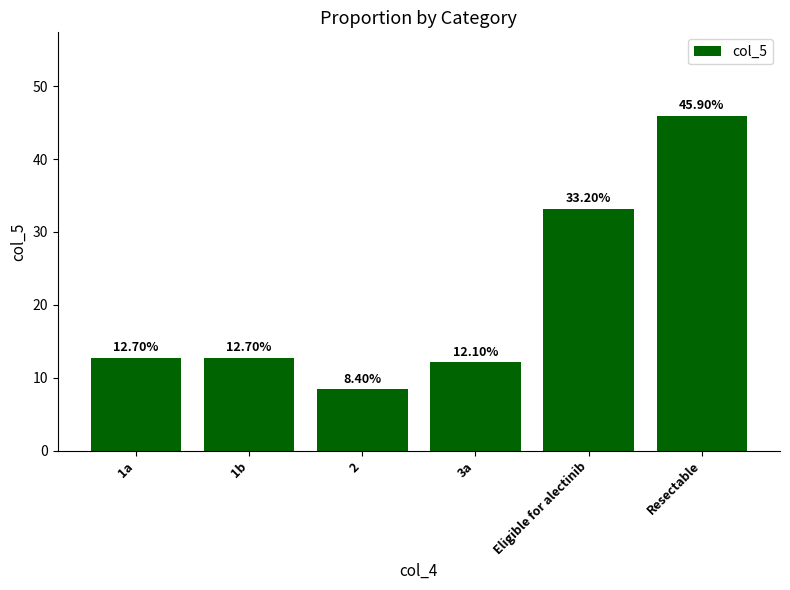

True or false: the data shows 45.9 at Resectable.

True